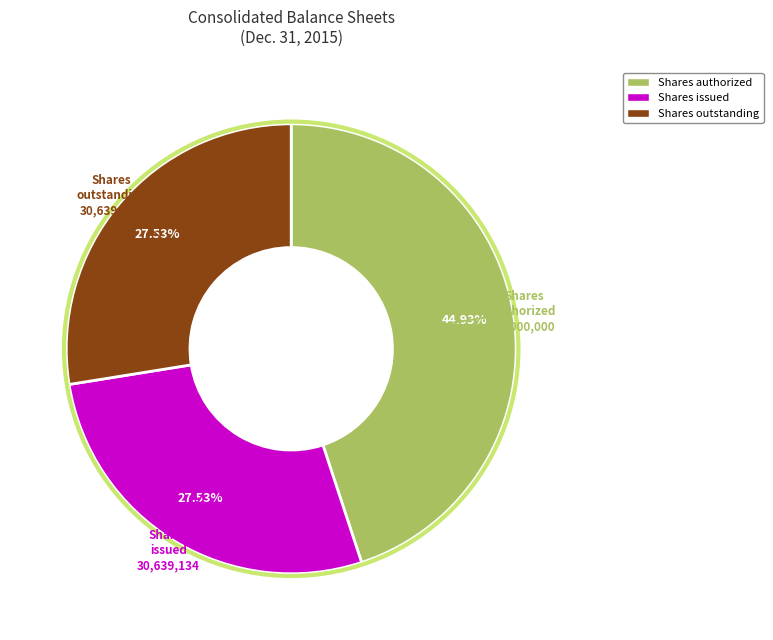

Is there any slice that represents more than half of the pie?

No